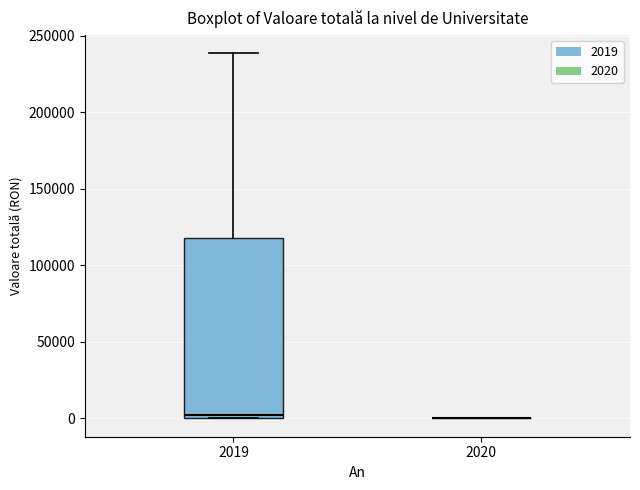

Reading left to right, transcribe this box plot: for each box, give where its median line is, the range the box spans, and where its two whiskers end, as read against the y-axis. The values are not printed on the chart, so give them approximately, as read against the axis.

2019: median 0 (just above the box's lower edge), box 0 to 120000, whiskers 0 to 240000
2020: box collapsed to a line at 0, whiskers 0 to 0